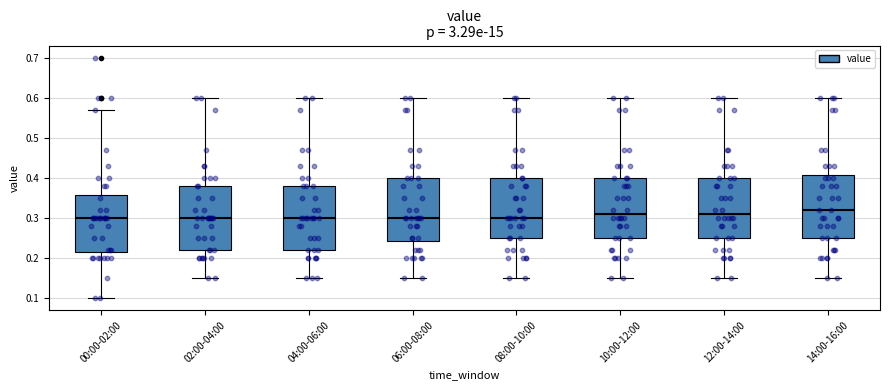

Reading left to right, transcribe this box plot: for each box, give where its median line is, the range the box spans, and where its two whiskers end, as read against the y-axis. The values are not printed on the chart, so give them approximately, as read against the axis.

00:00-02:00: median 0.30, box 0.22 to 0.36, whiskers 0.10 to 0.57
02:00-04:00: median 0.30, box 0.22 to 0.38, whiskers 0.15 to 0.60
04:00-06:00: median 0.30, box 0.22 to 0.38, whiskers 0.15 to 0.60
06:00-08:00: median 0.30, box 0.24 to 0.40, whiskers 0.15 to 0.60
08:00-10:00: median 0.30, box 0.25 to 0.40, whiskers 0.15 to 0.60
10:00-12:00: median 0.31, box 0.25 to 0.40, whiskers 0.15 to 0.60
12:00-14:00: median 0.31, box 0.25 to 0.40, whiskers 0.15 to 0.60
14:00-16:00: median 0.32, box 0.25 to 0.41, whiskers 0.15 to 0.60